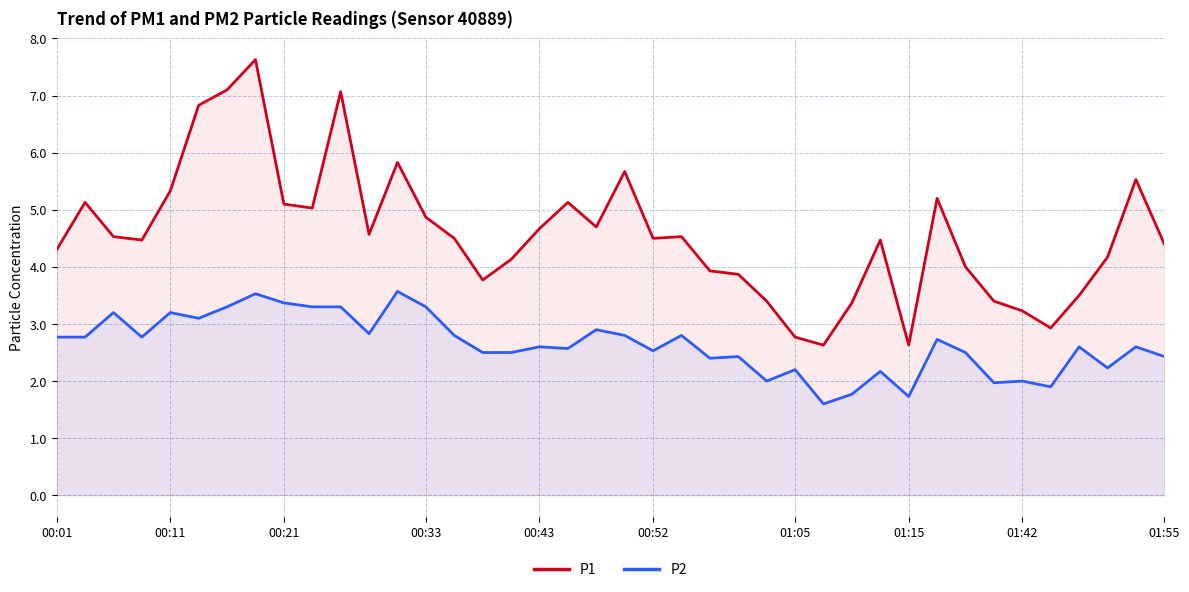

Which series changed the most between 00:01 and 28?

P2